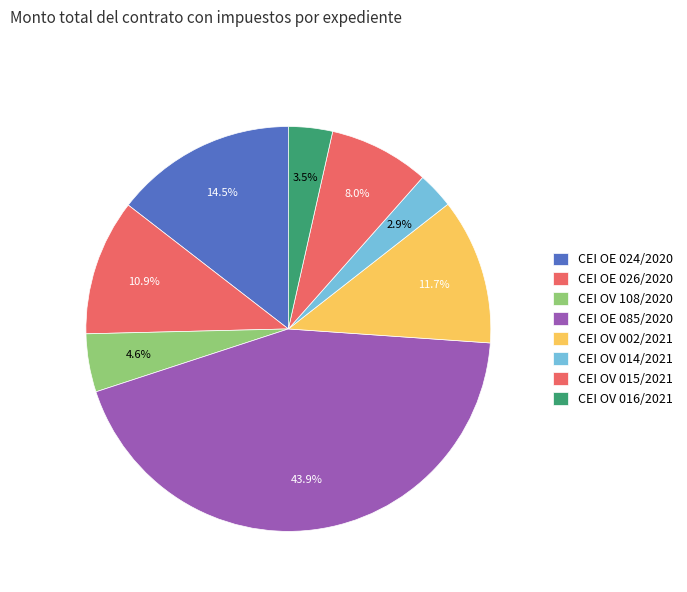

Is it true that CEI OV 002/2021 is 1% of the pie?

False